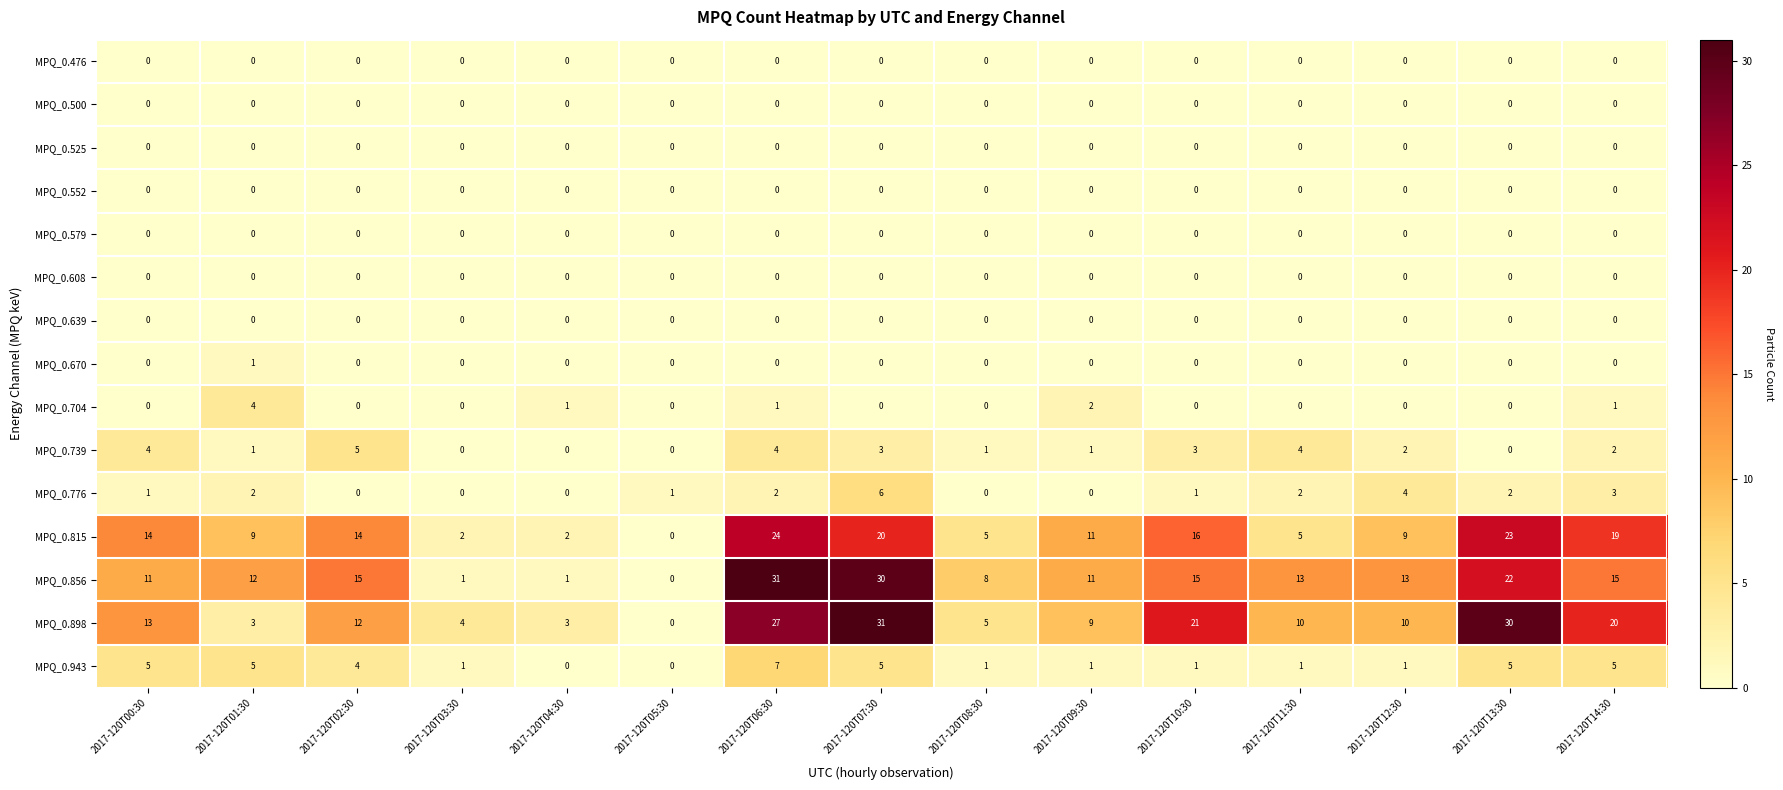

How many series are shown in this chart?

15